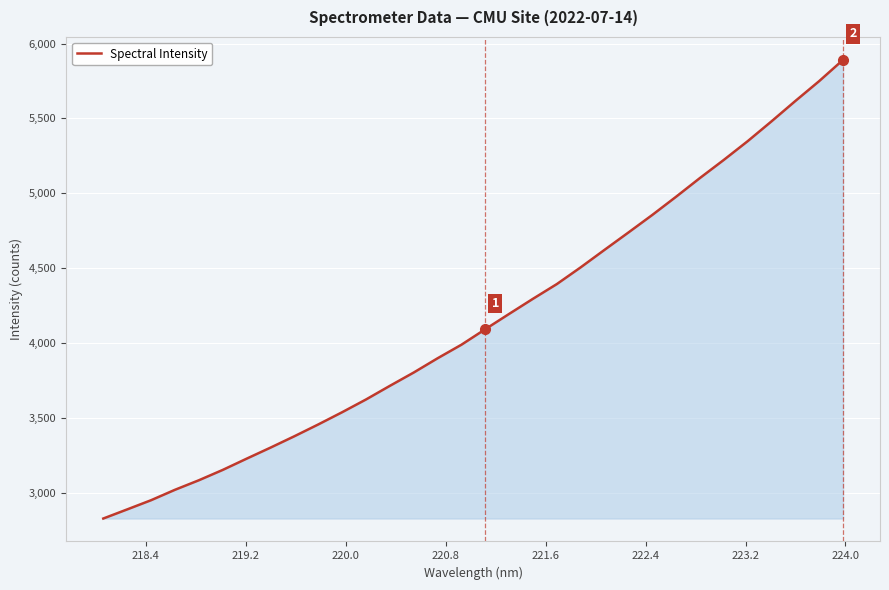

What is the minimum value shown in the chart?

2827.8